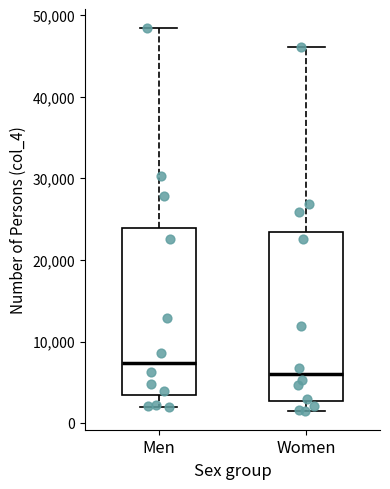

Reading left to right, transcribe this box plot: for each box, give where its median line is, the range the box spans, and where its two whiskers end, as read against the y-axis. The values are not printed on the chart, so give them approximately, as read against the axis.

Men: median 7000, box 3000 to 24000, whiskers 2000 to 48000
Women: median 6000, box 3000 to 23000, whiskers 2000 to 46000